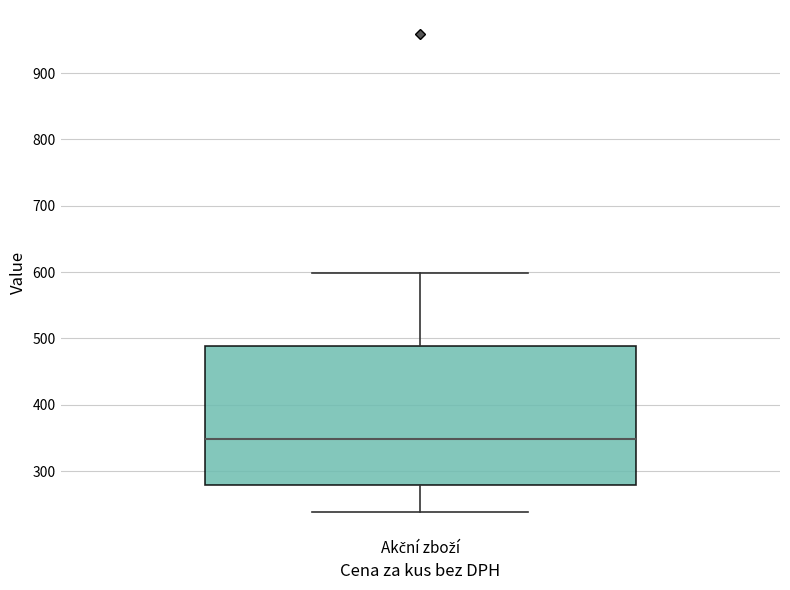

Read this box plot against the y-axis: the position of the median line, the range covered by the box, and the ends of both whiskers. The values are not printed on the chart, so give them approximately, as read against the axis.

median 350, box 280 to 490, whiskers 240 to 600